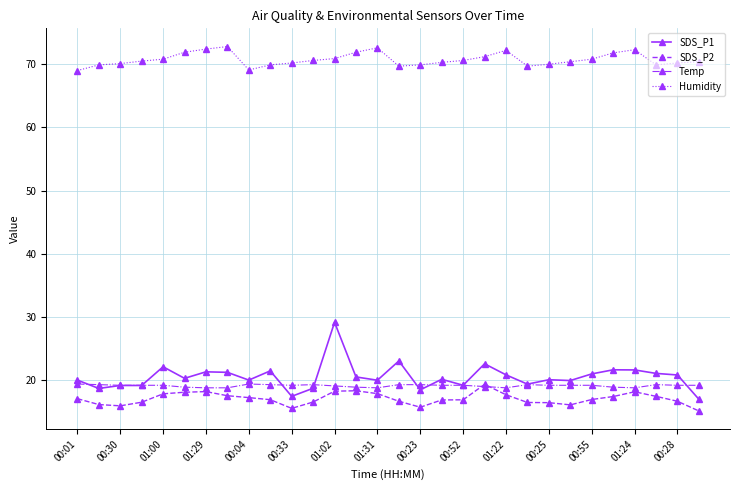

What is the minimum value for Humidity?

69.0